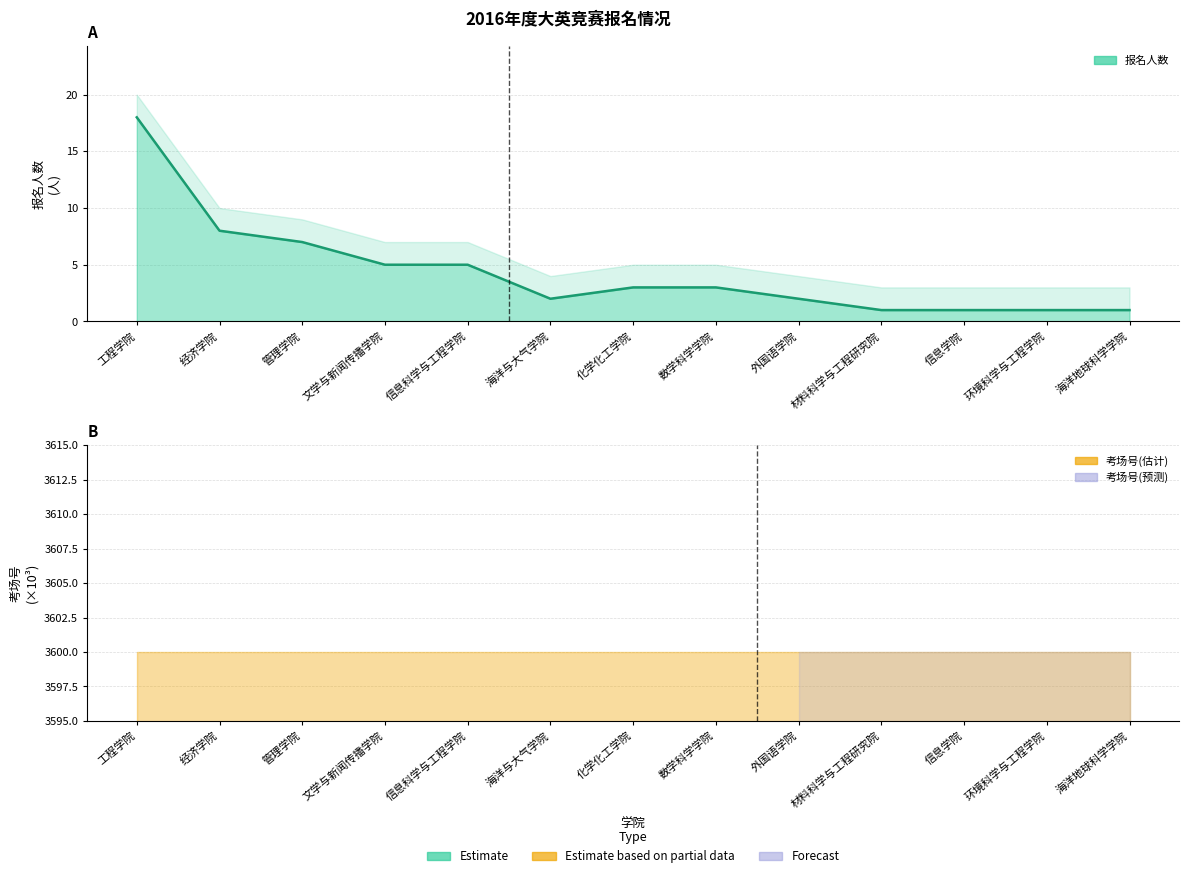

Approximately how many times larger is the value at 数学科学学院 compared to 信息学院?

3.0